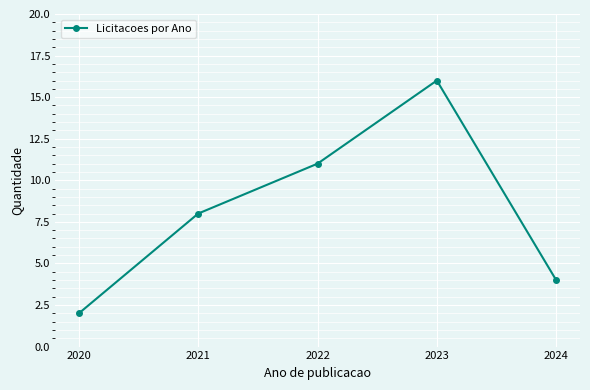

Reading left to right, list all the values displayed in this chart.

2020=2	2021=8	2022=11	2023=16	2024=4